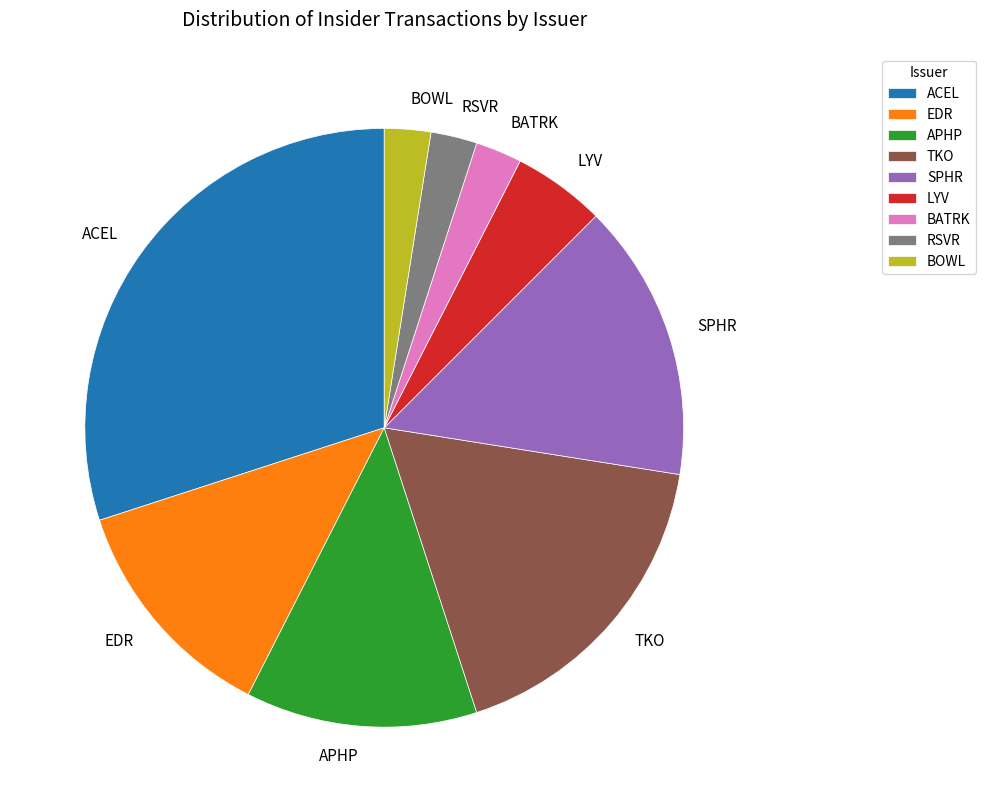

The ACEL slice represents 23% of the pie. True or false?

False